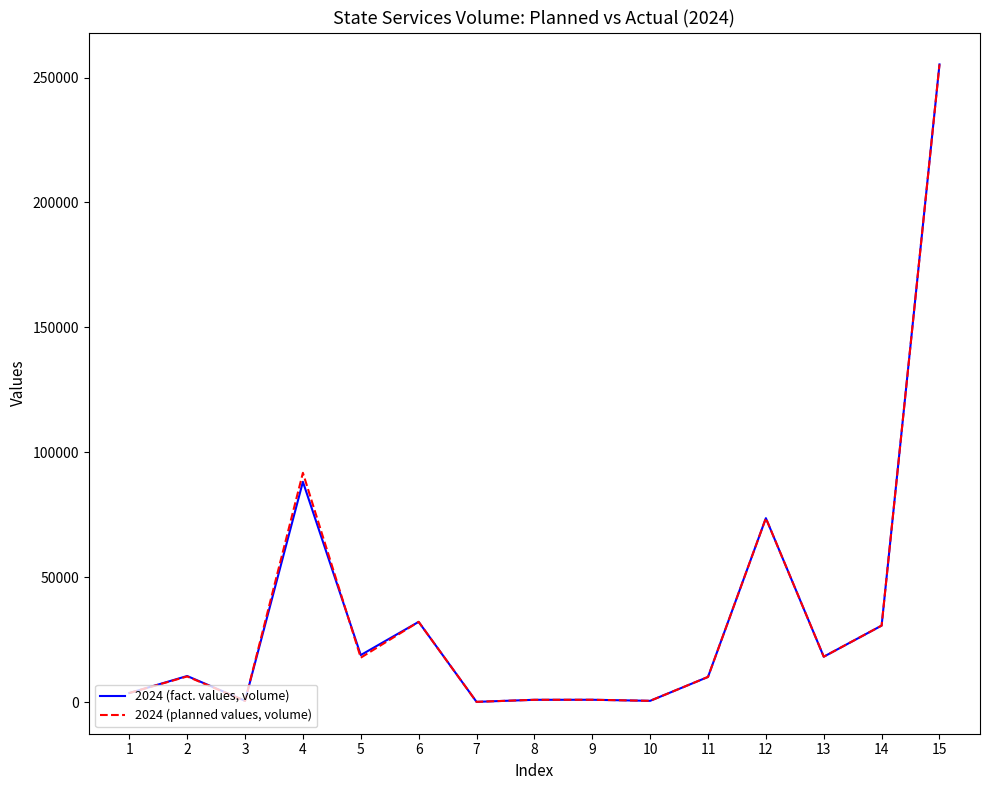

At which category does 2024 (planned values, volume) reach its first local peak?

2